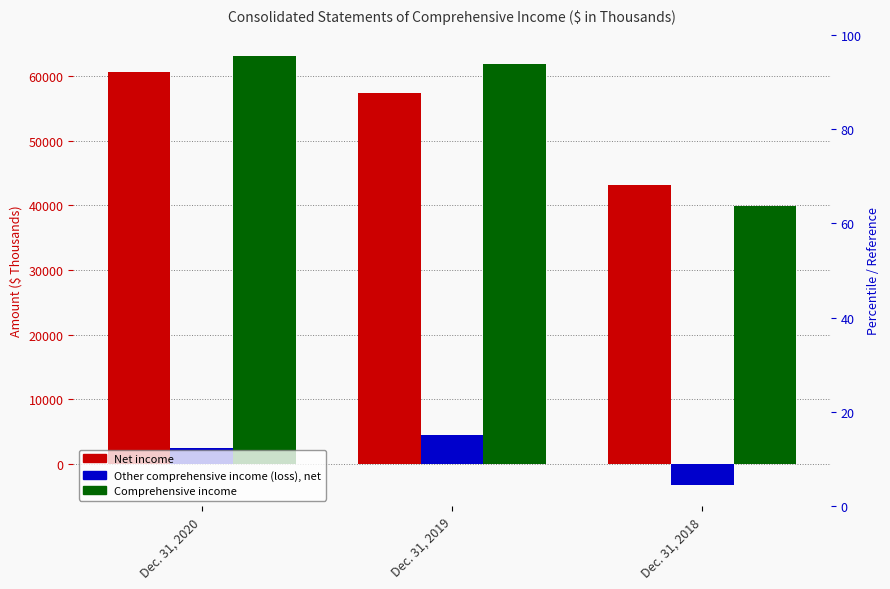

The value of Other comprehensive income (loss), net at Dec. 31, 2018 is -3206. True or false?

True